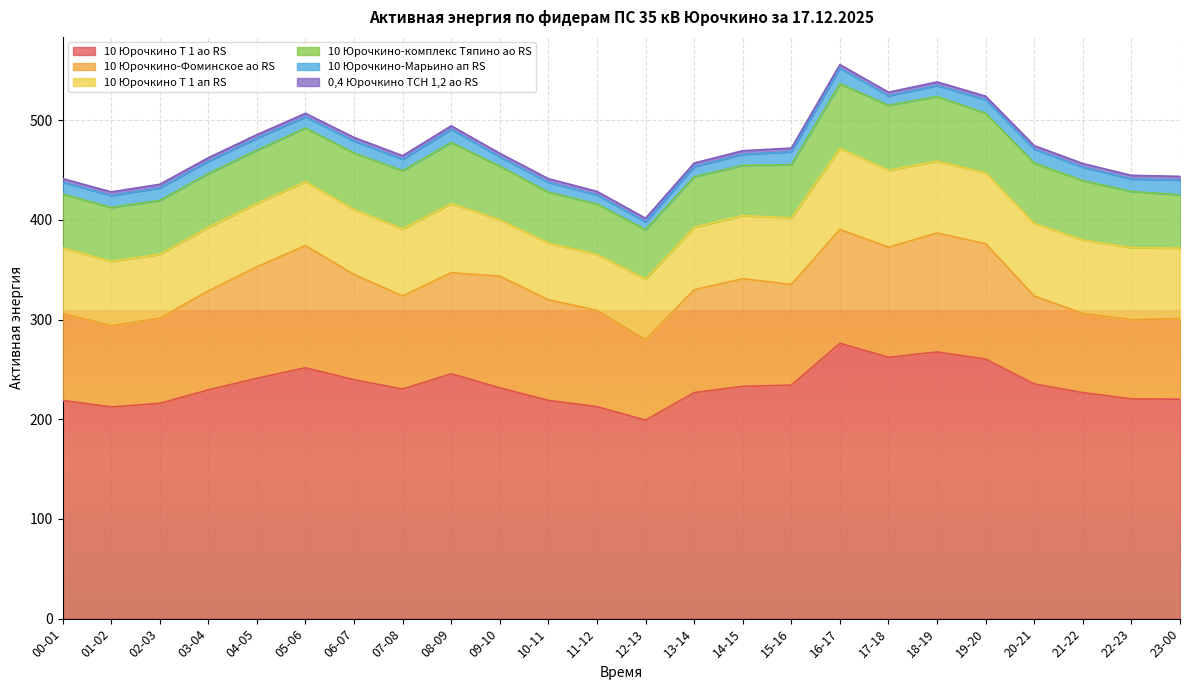

True or false: 10 Юрочкино-Марьино ап RS and 10 Юрочкино Т 1 ао RS cross at least once.

False